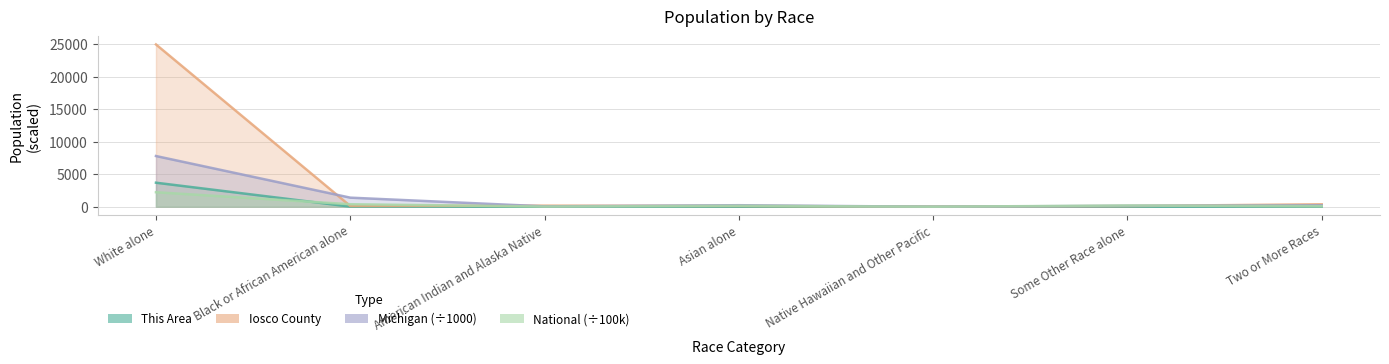

What is the label of the 4th point from the left?

Asian alone